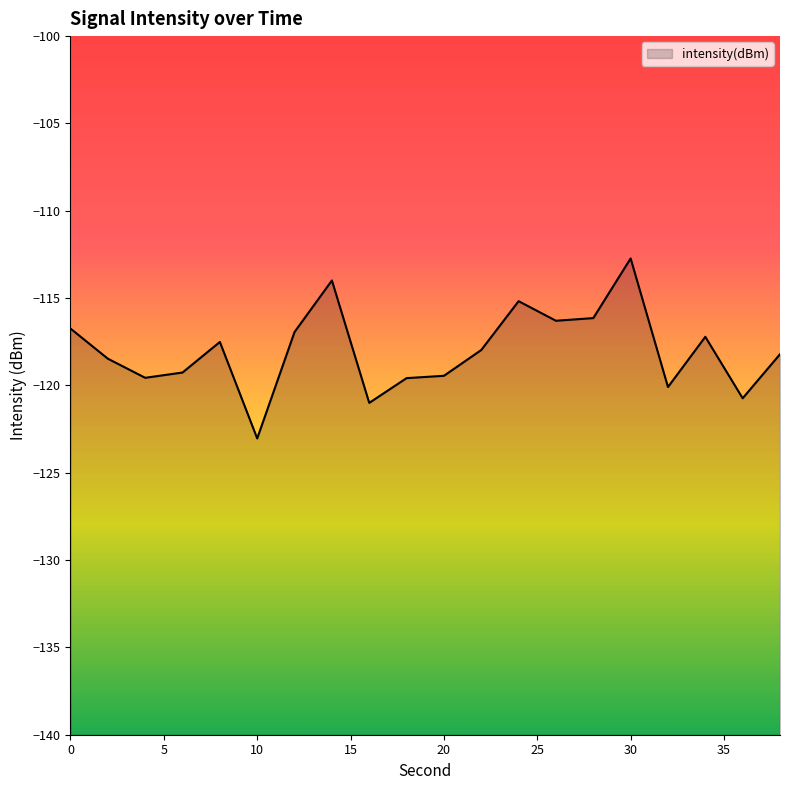

What is the approximate value at 16?

-121.0